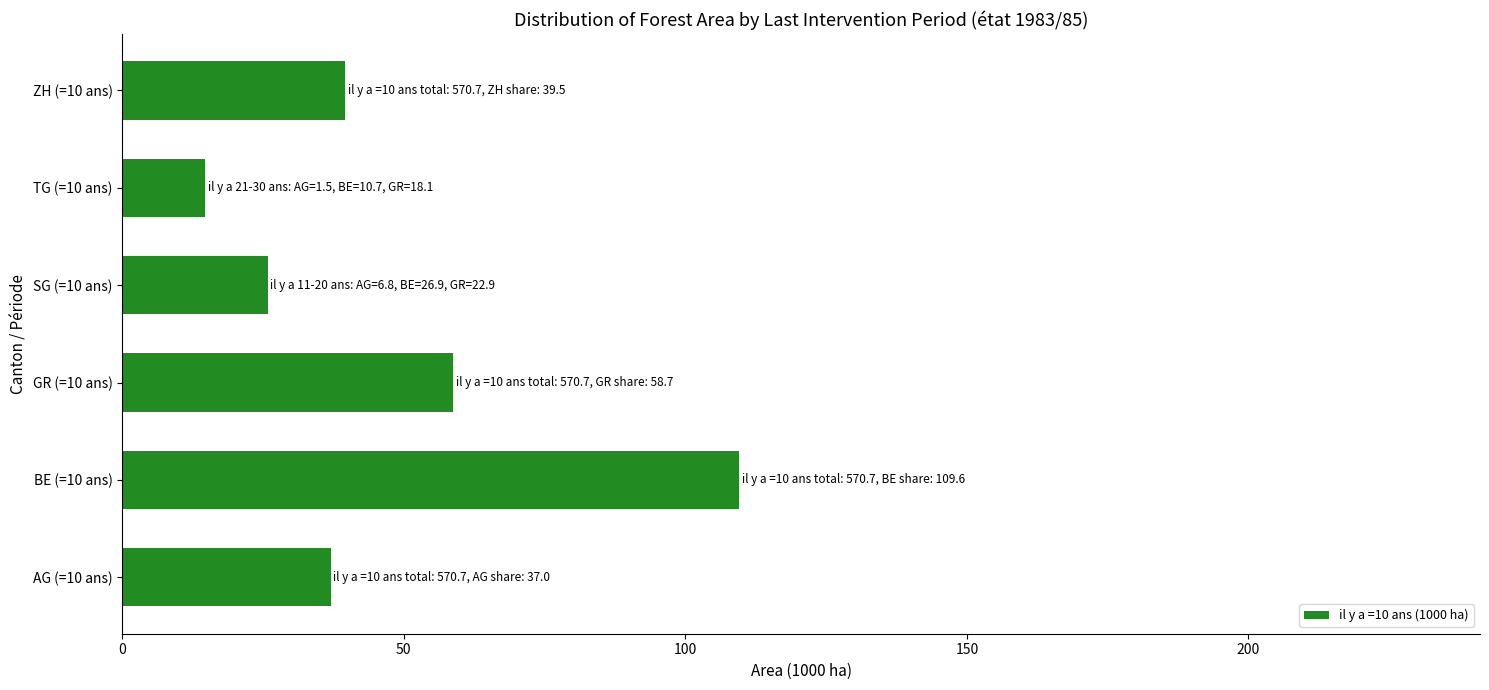

The value at SG (=10 ans) is 40.5. True or false?

False